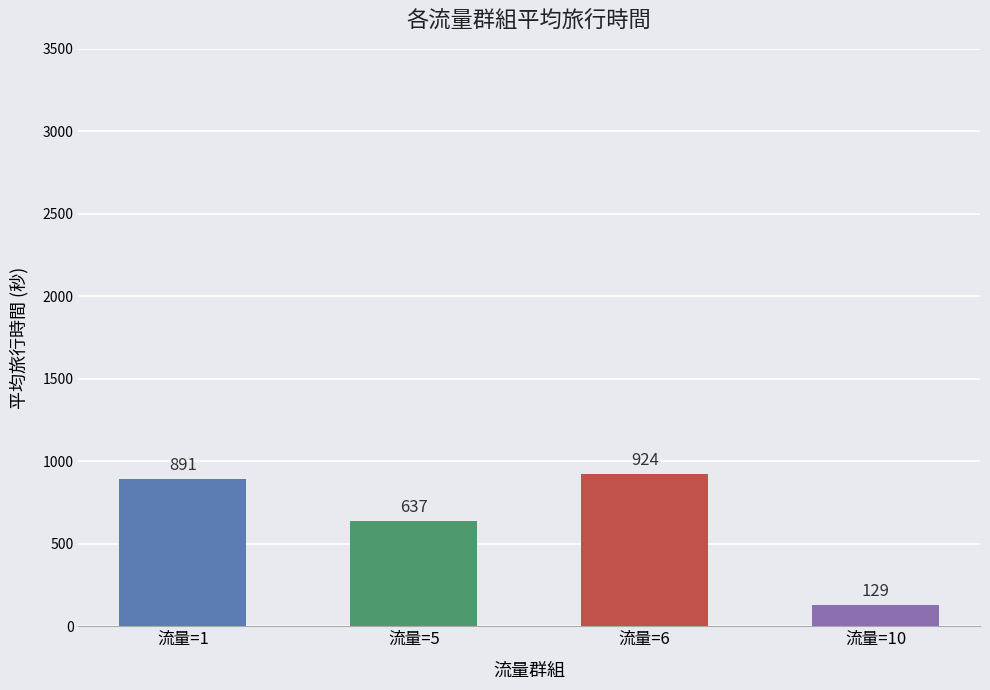

What is the average value?

645